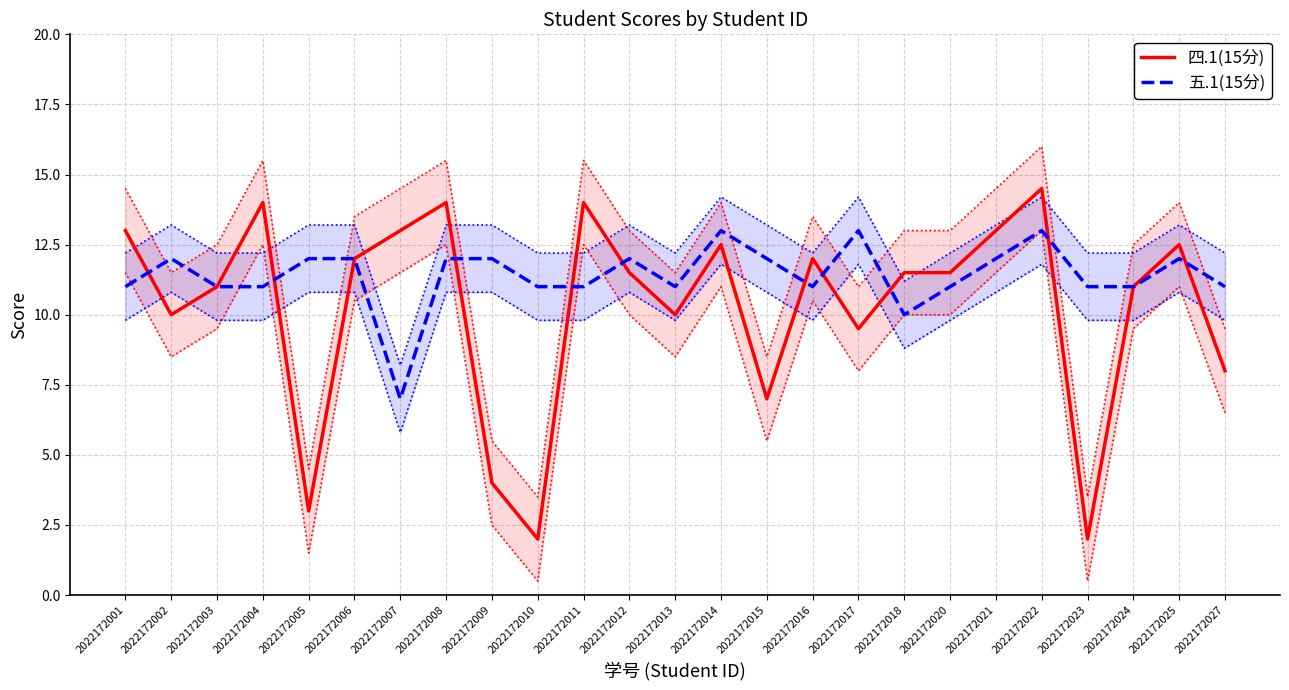

Is it true that 五.1(15分) equals 7.0 at 2022172007?

True